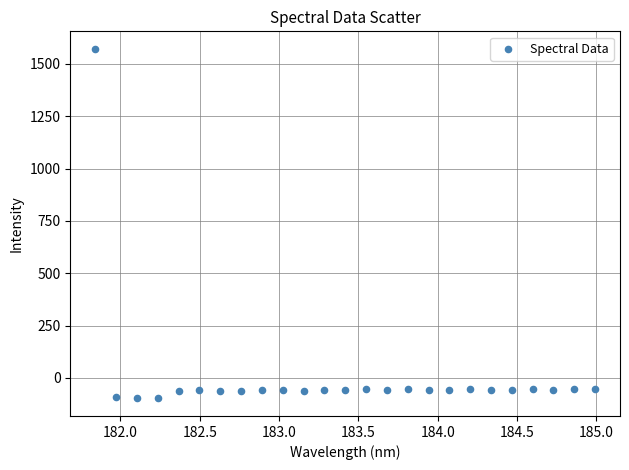

What is the range of X values (max minus min)?

3.1